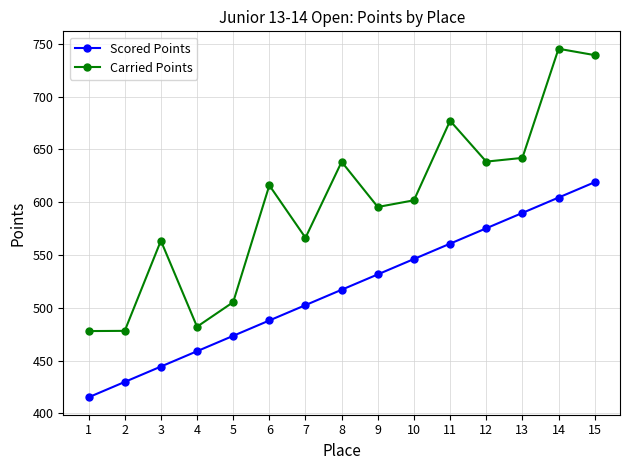

The value of Scored Points at 7 is 502.5. True or false?

True